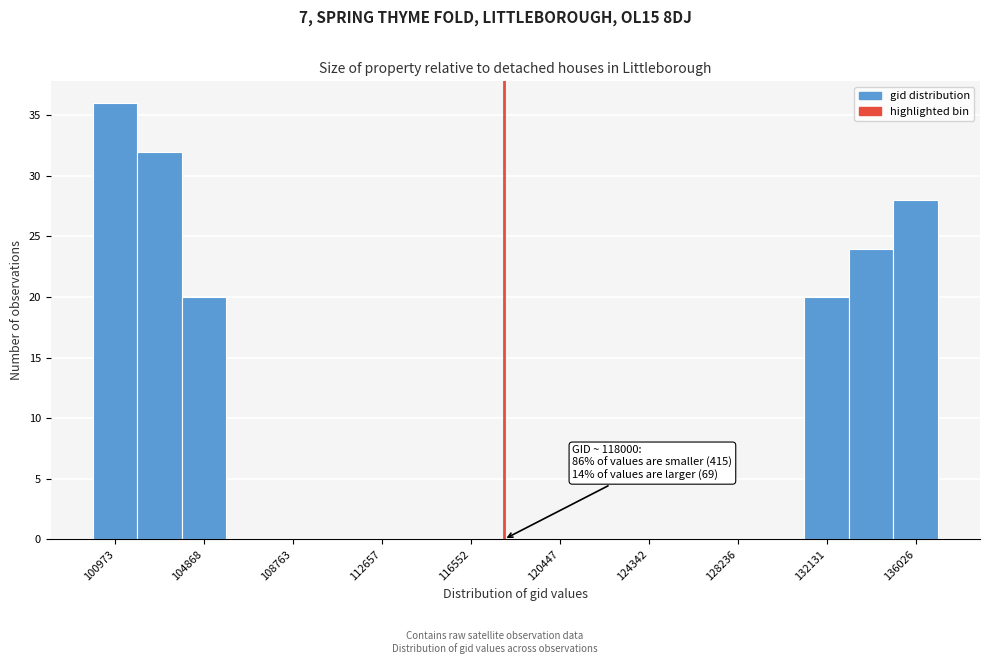

Read against the x-axis, roughly where is the centre of the tallest bar?

101000